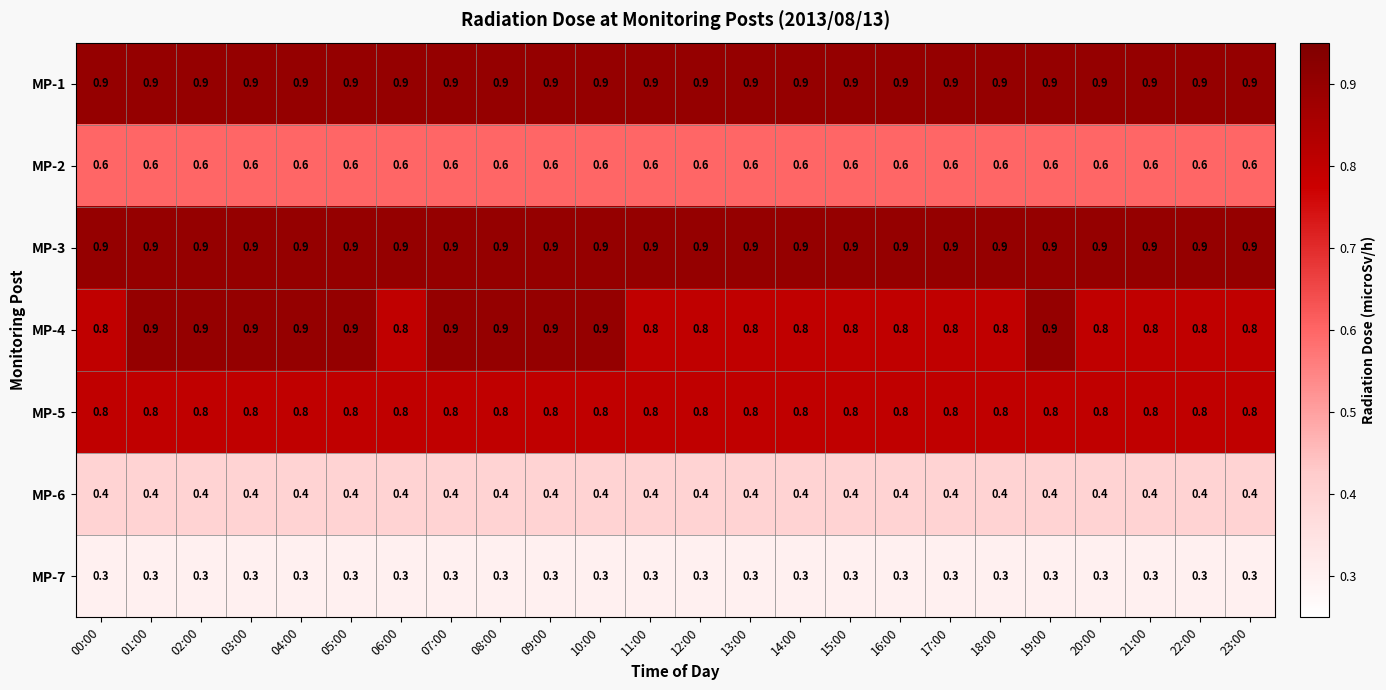

What is the maximum value shown in the chart?

0.9